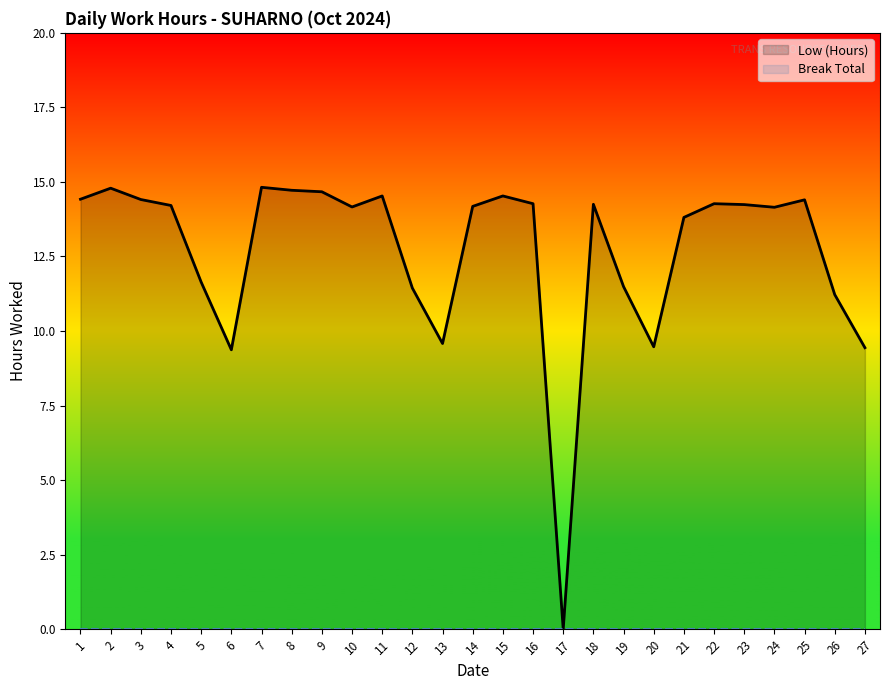

Rank the series at 18 from lowest to highest value.

Break Total, Low (Hours)